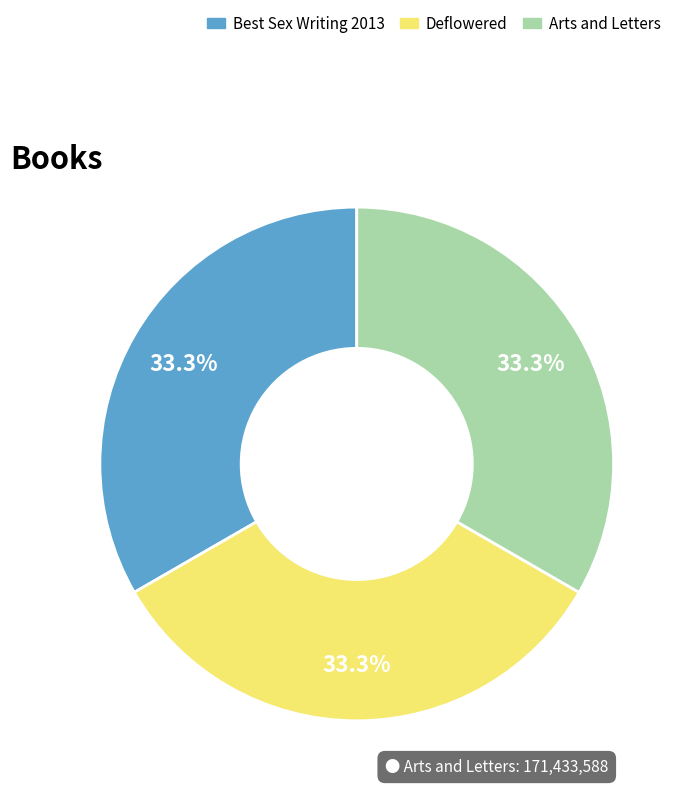

Does any single category account for the majority?

No